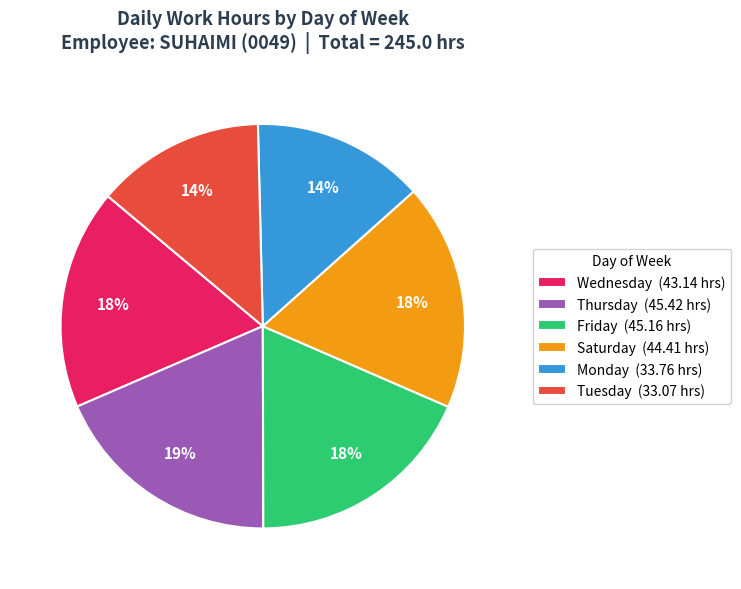

Does any single category account for the majority?

No